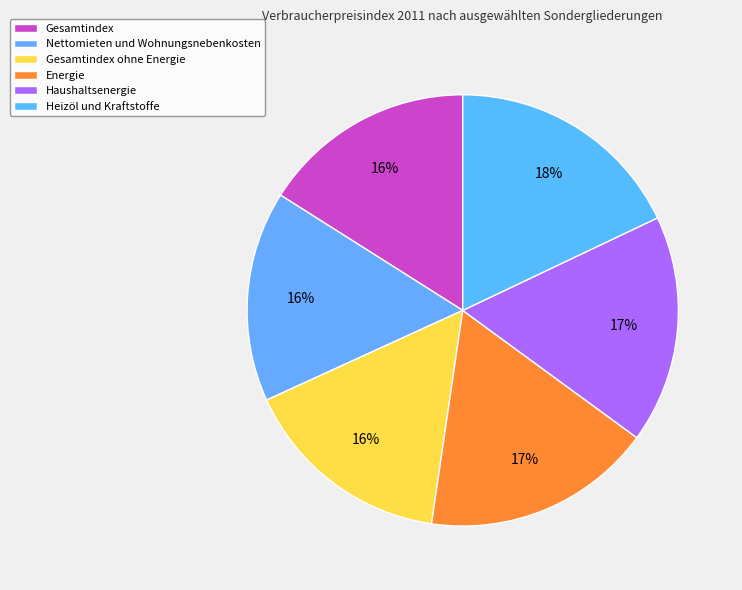

How many segments does this pie chart have?

6